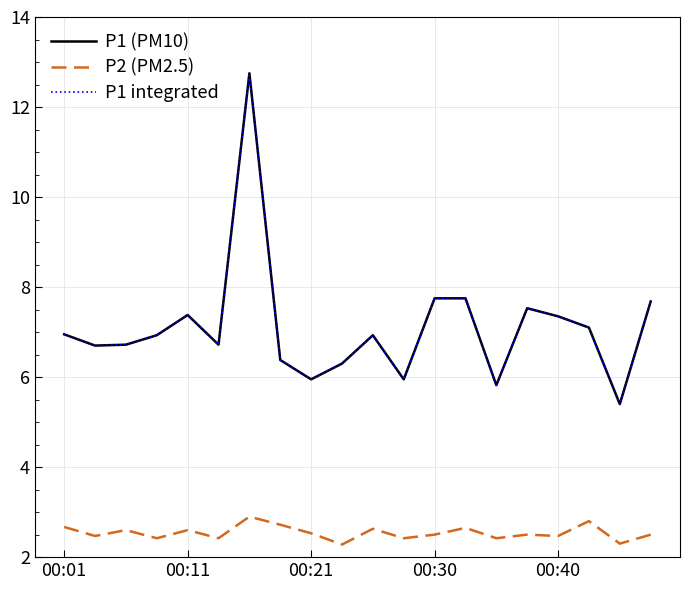

Is this an area chart (filled region under the line)?

No